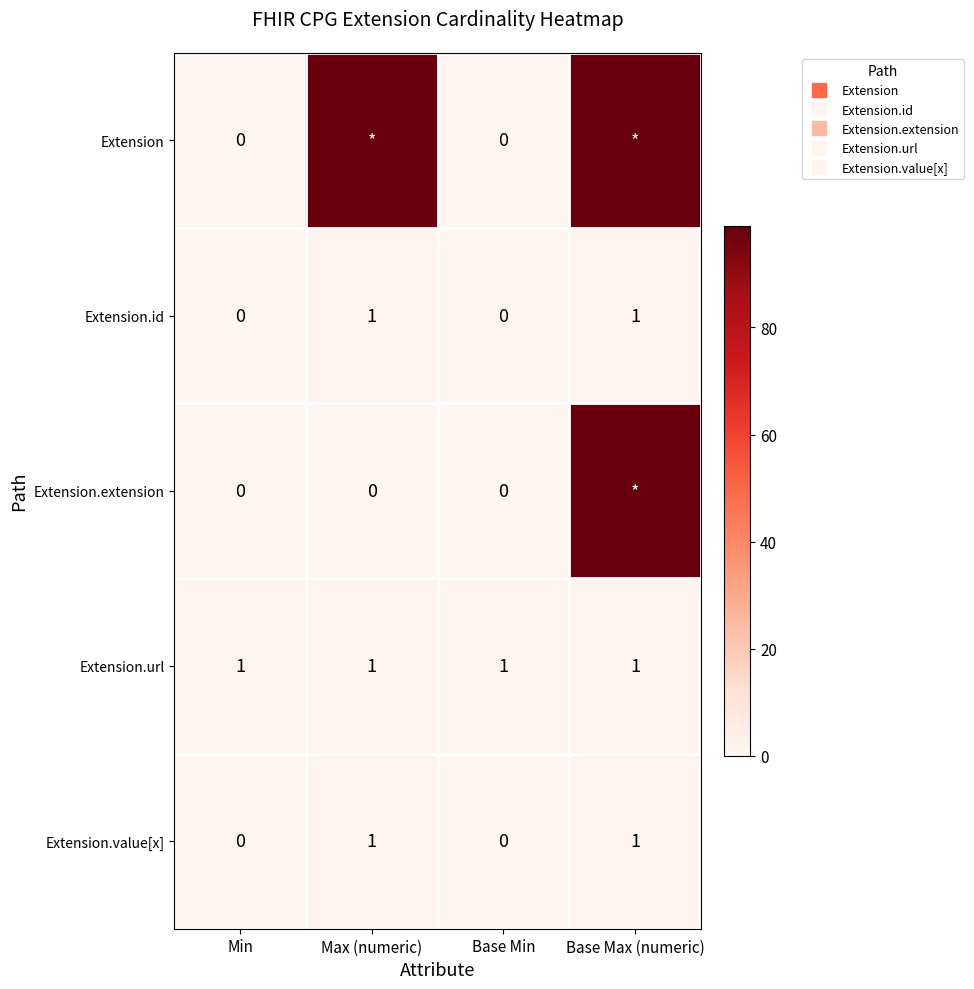

Rank the categories by Extension value from lowest to highest.

Min, Base Min, Max (numeric), Base Max (numeric)